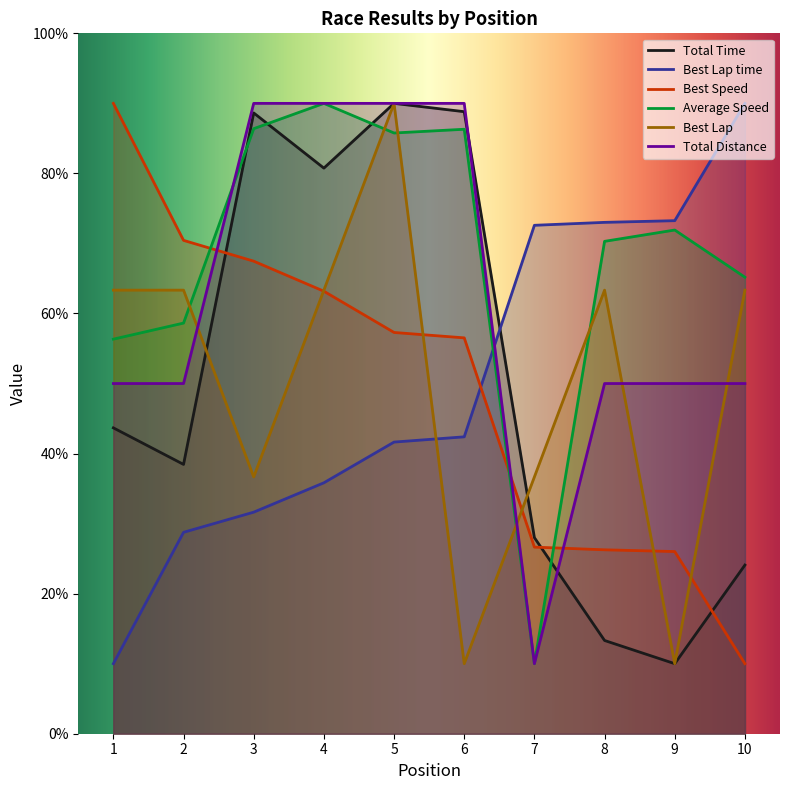

At which category is the sum across all series the highest?

5